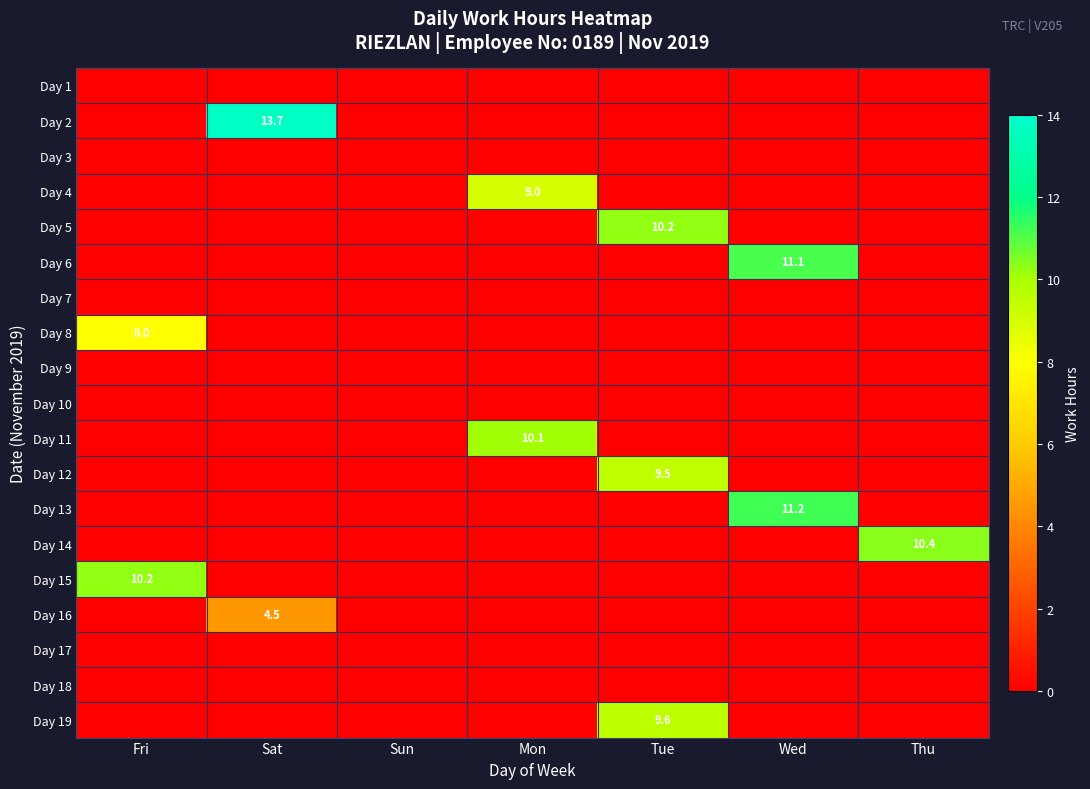

The Day 16 series shows 6.4 at Sat. True or false?

False